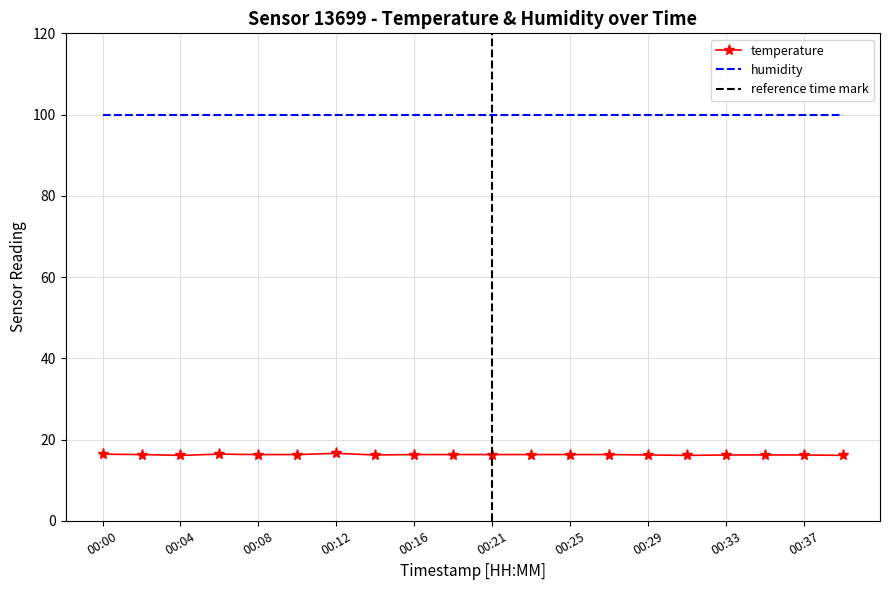

Reading right to left, list all the values displayed in this chart.

00:39=16.1	00:37=16.2	00:35=16.2	00:33=16.2	00:31=16.1	00:29=16.2	00:27=16.3	00:25=16.3	00:23=16.3	00:21=16.3	00:18=16.3	00:16=16.3	00:14=16.2	00:12=16.6	00:10=16.3	00:08=16.3	00:06=16.4	00:04=16.1	00:02=16.3	00:00=16.4